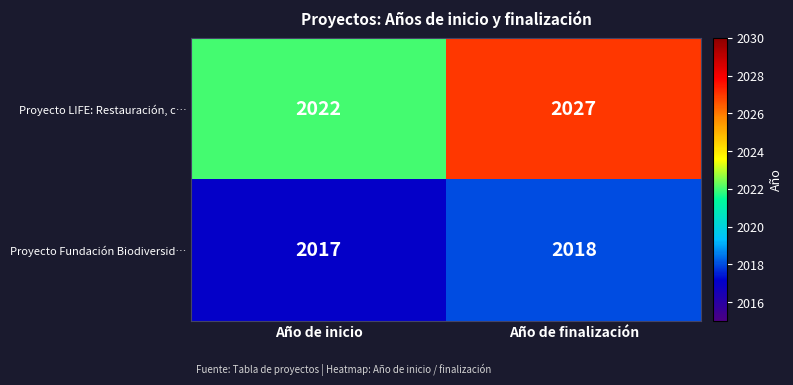

At Año de finalización, list the series in order from largest to smallest.

Proyecto LIFE: Restauración, c…, Proyecto Fundación Biodiversid…